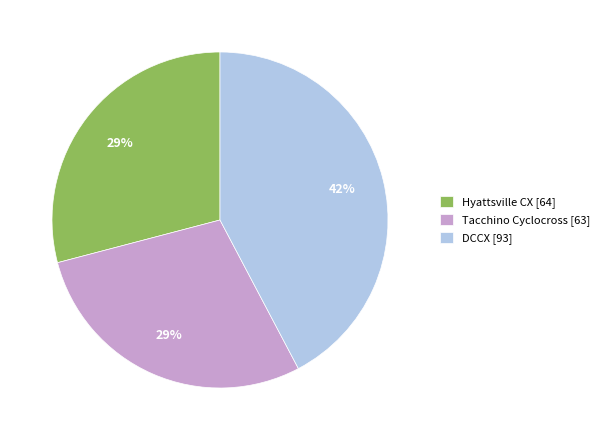

What is the ratio of the value at Hyattsville CX to the value at Tacchino Cyclocross?

1.0